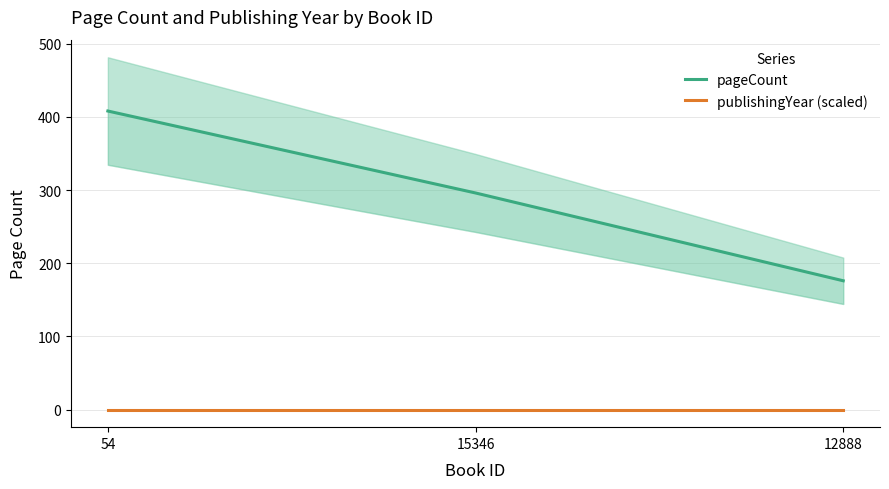

Where does the pageCount series first go above 296?

54